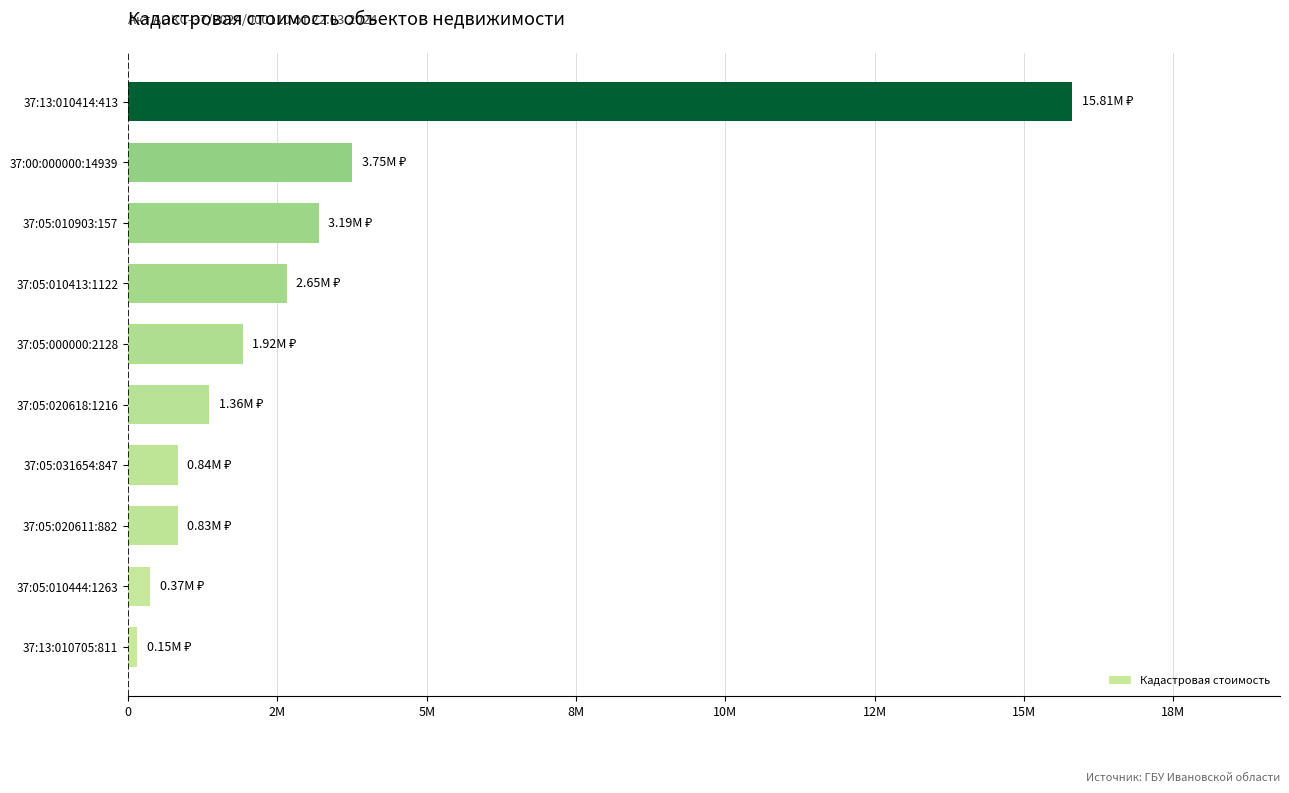

At which label is the value closest to 7981511?

37:00:000000:14939